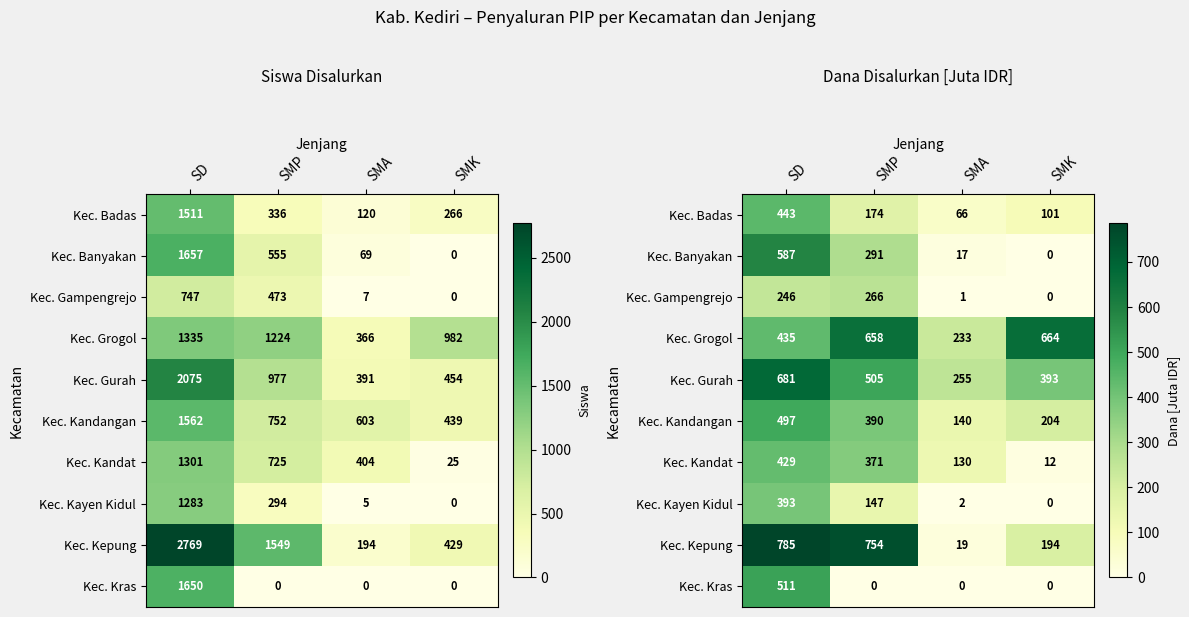

Which series has the widest spread of values?

Kec. Kepung